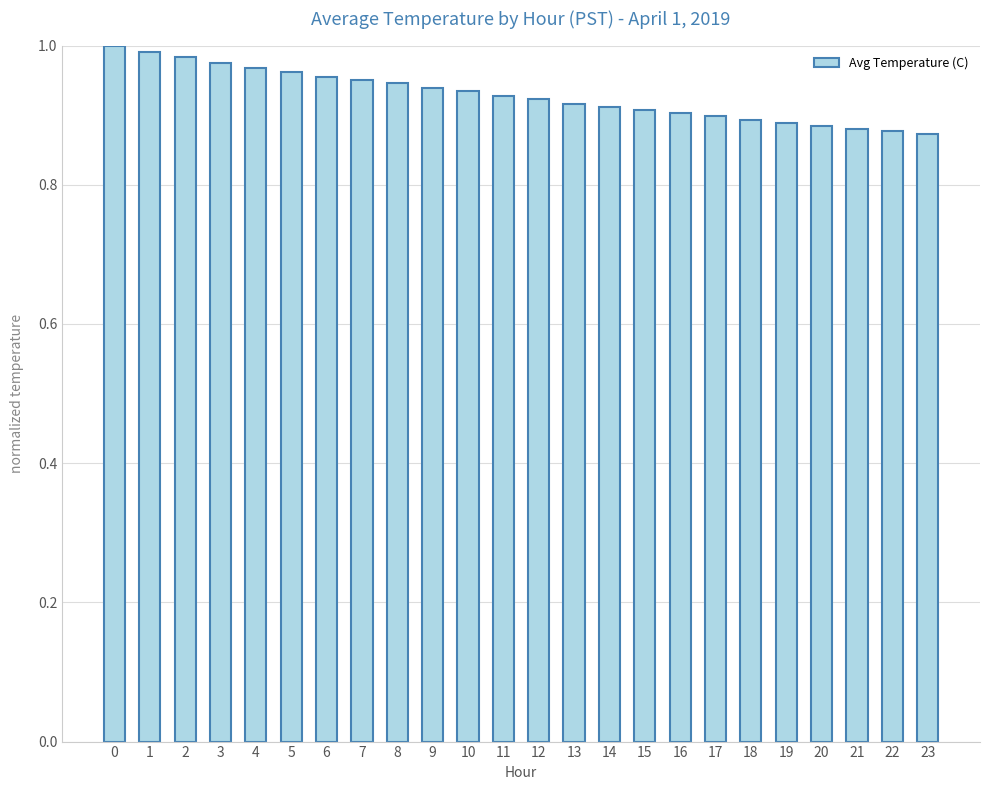

What is the sum of the values at 7 and 13?

1.9